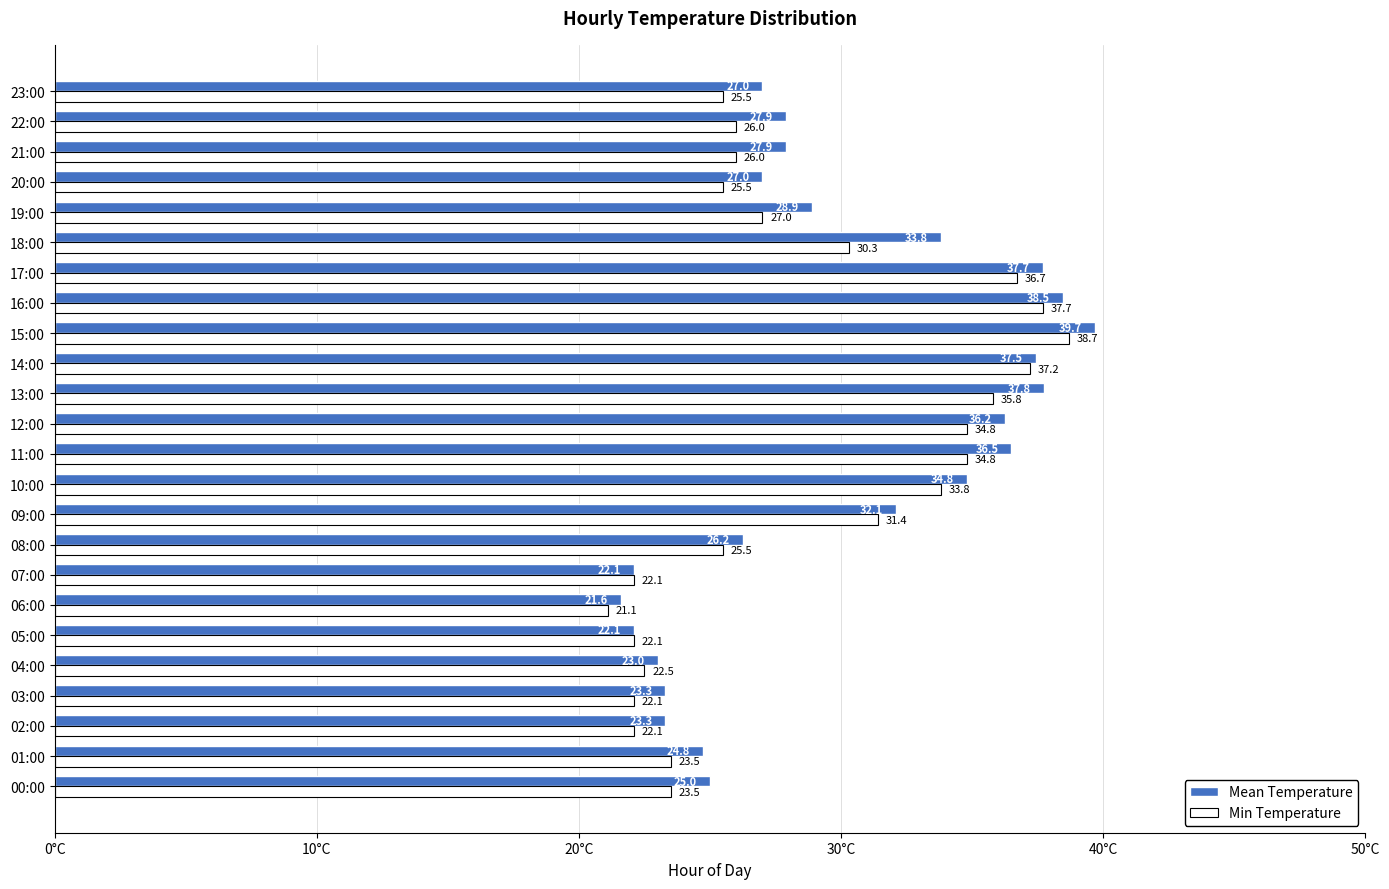

At how many categories does at least one series exceed 24?

18